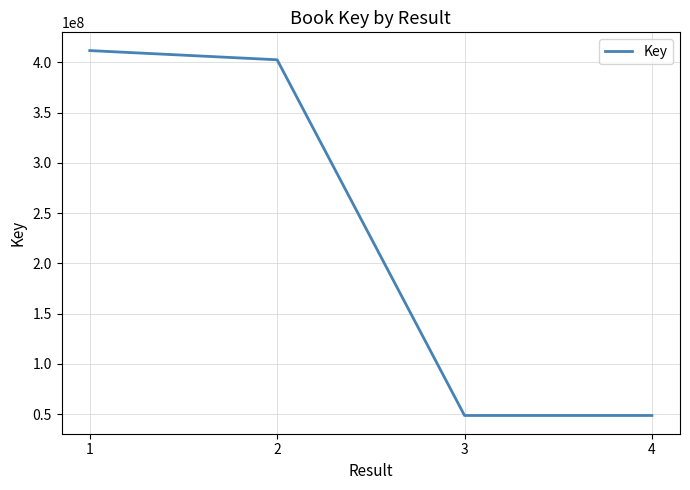

Count the number of data series in this chart.

1